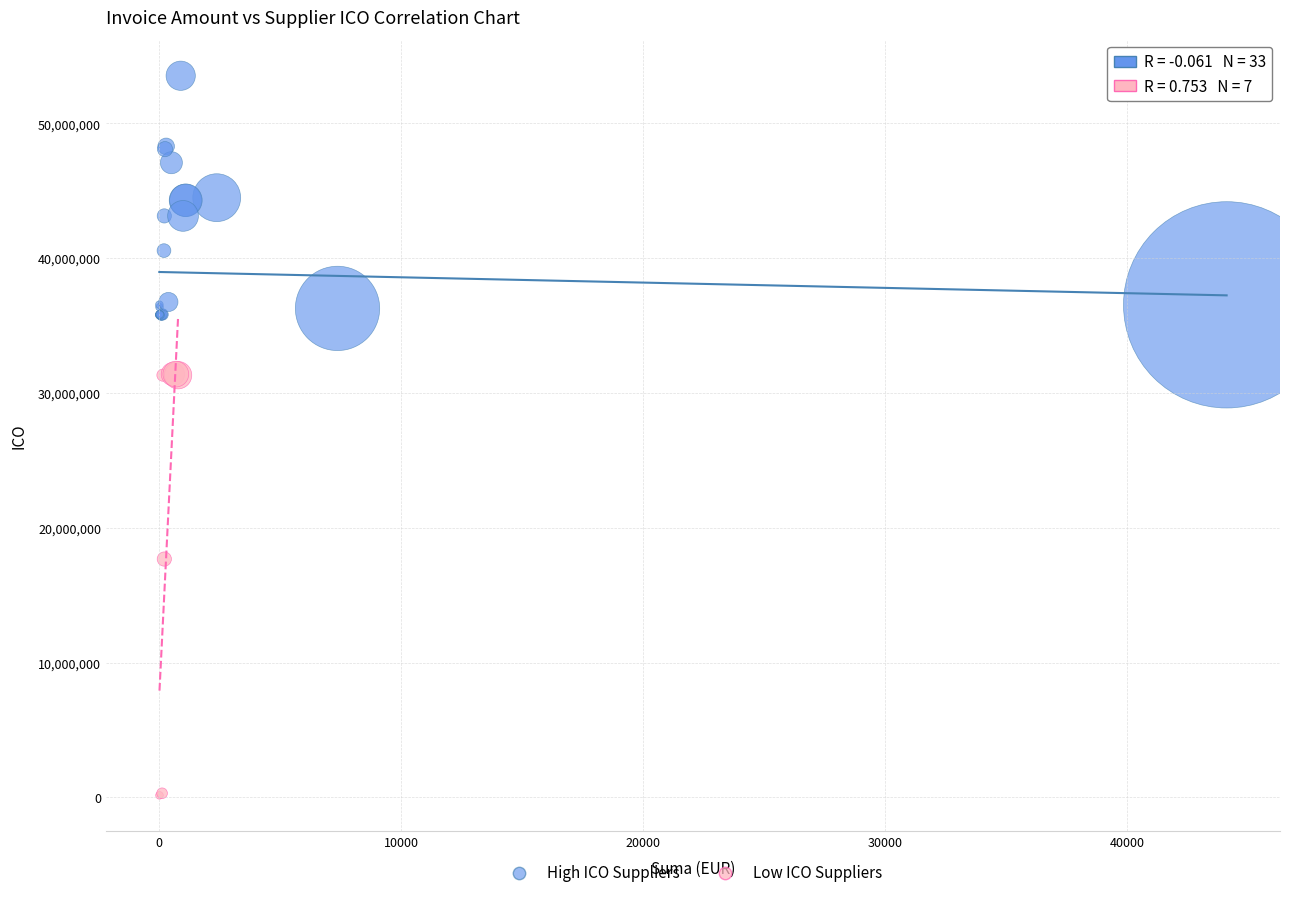

Which series has the largest Y range (max minus min)?

Low ICO Suppliers